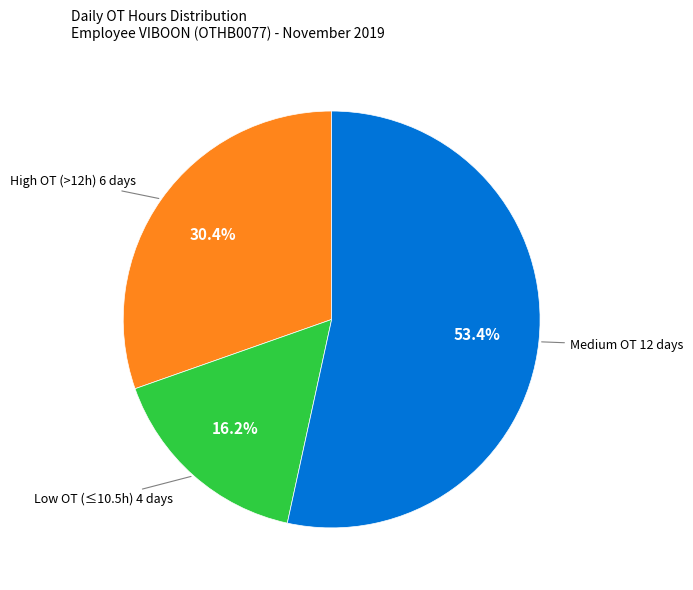

Is there any slice that represents more than half of the pie?

Yes